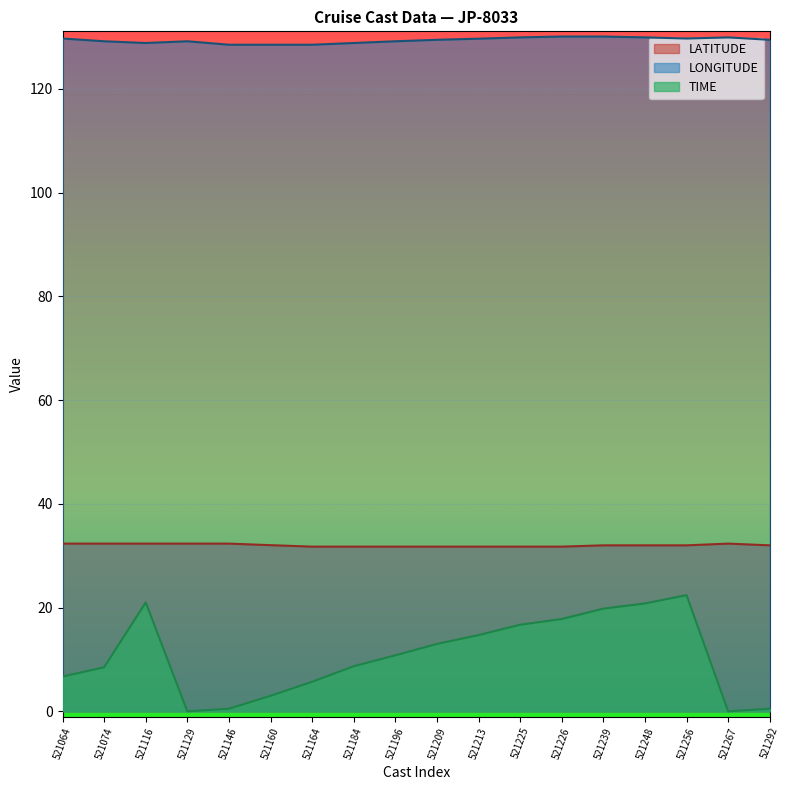

True or false: LONGITUDE and LATITUDE cross at least once.

False